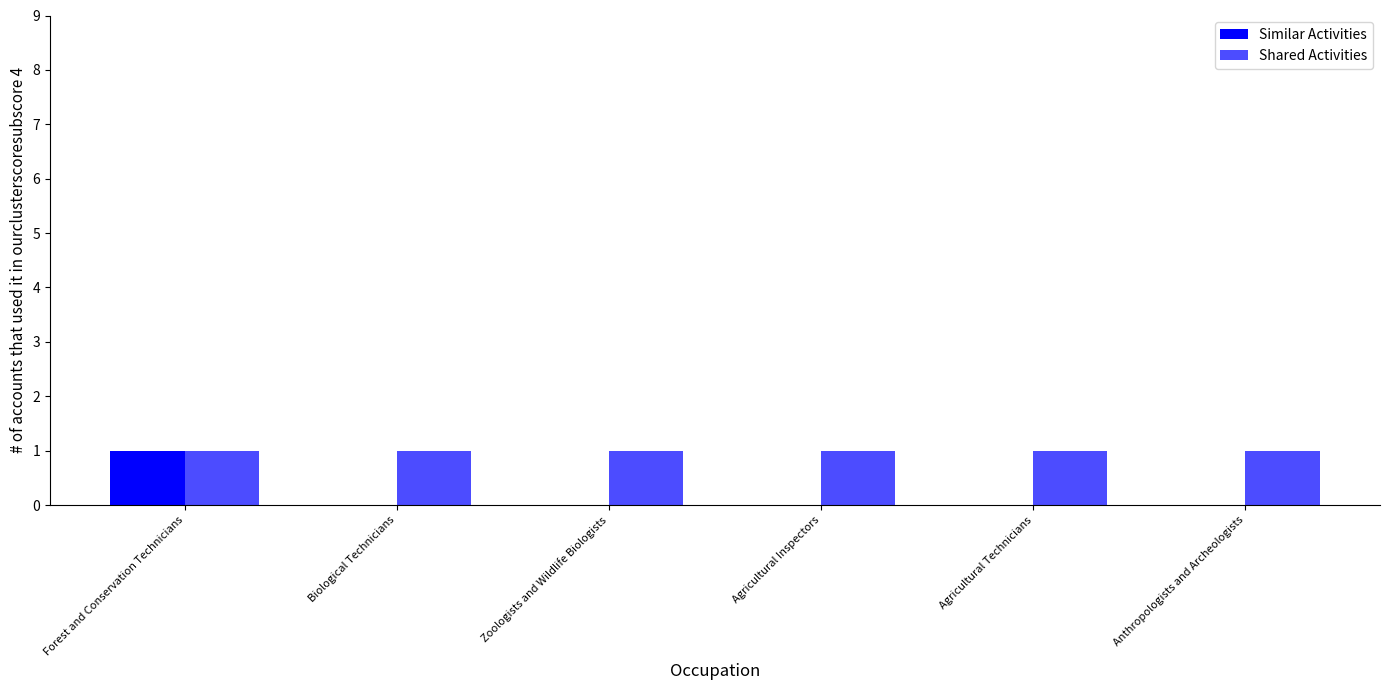

Rank the series by their maximum value, from highest to lowest.

Similar Activities, Shared Activities